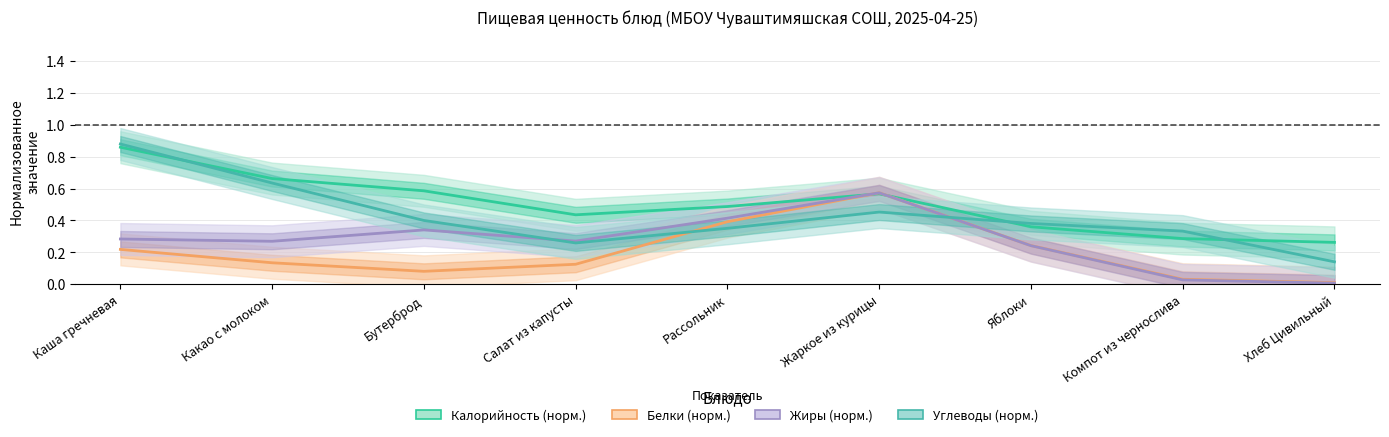

What position from the left is Каша гречневая?

1